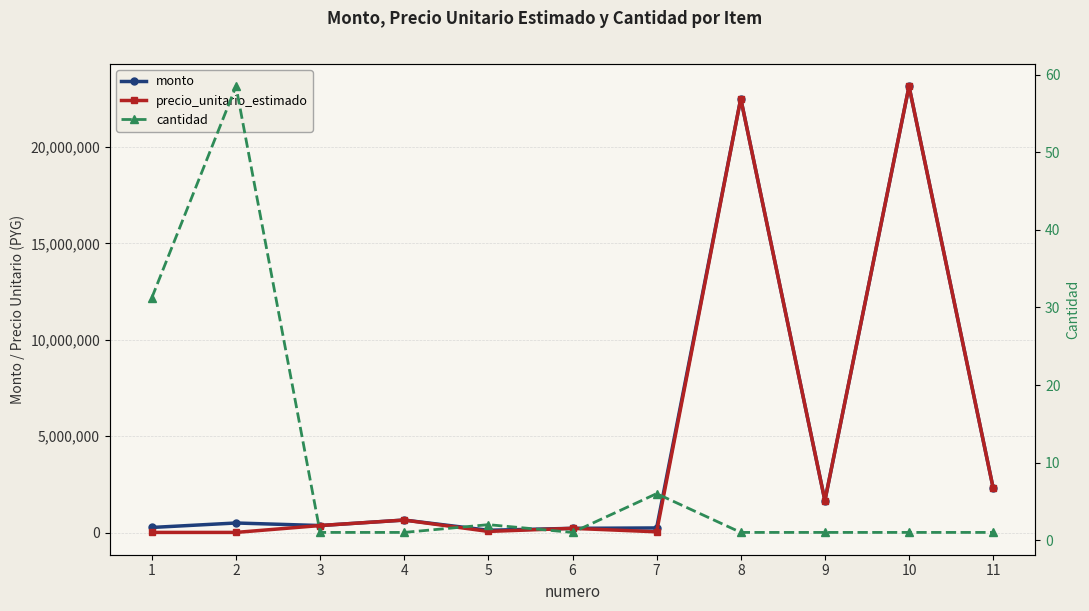

Which series has the largest total across all categories?

monto